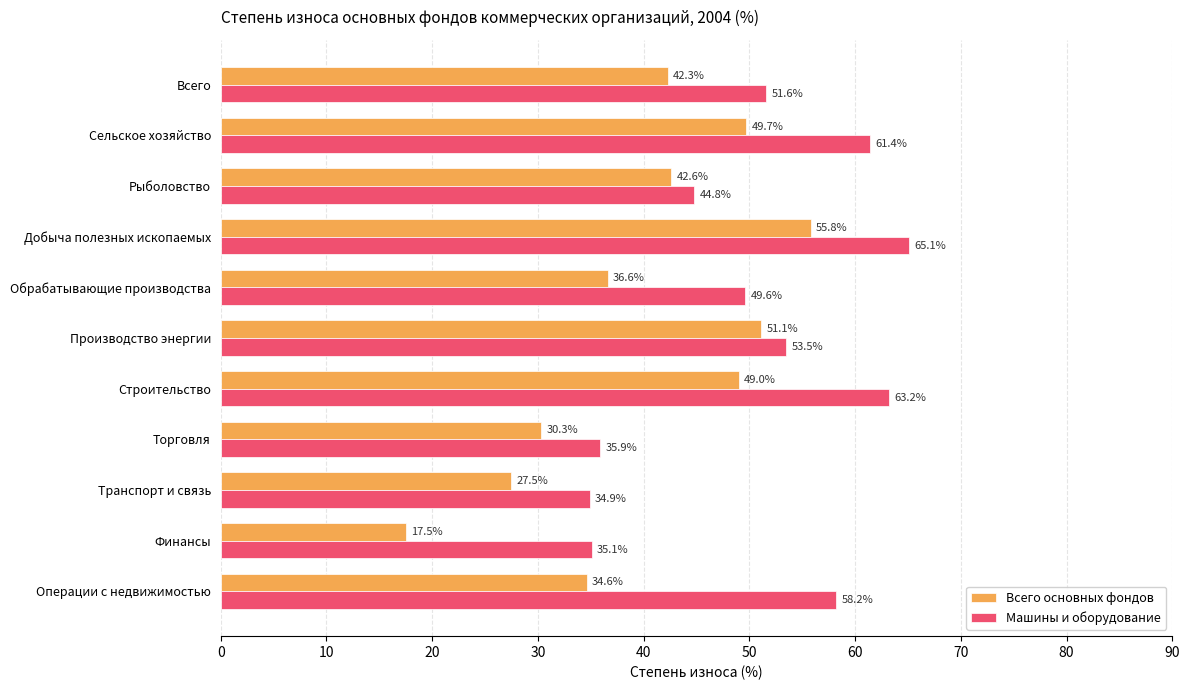

How many distinct data groups are displayed?

2